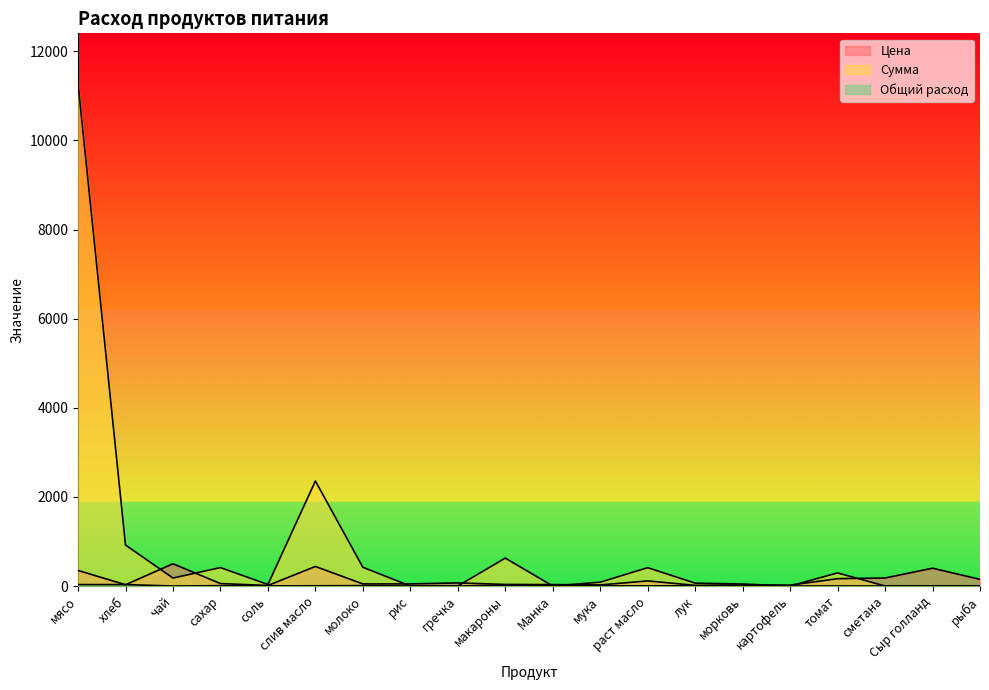

How many data points in Сумма are less than 85?

10